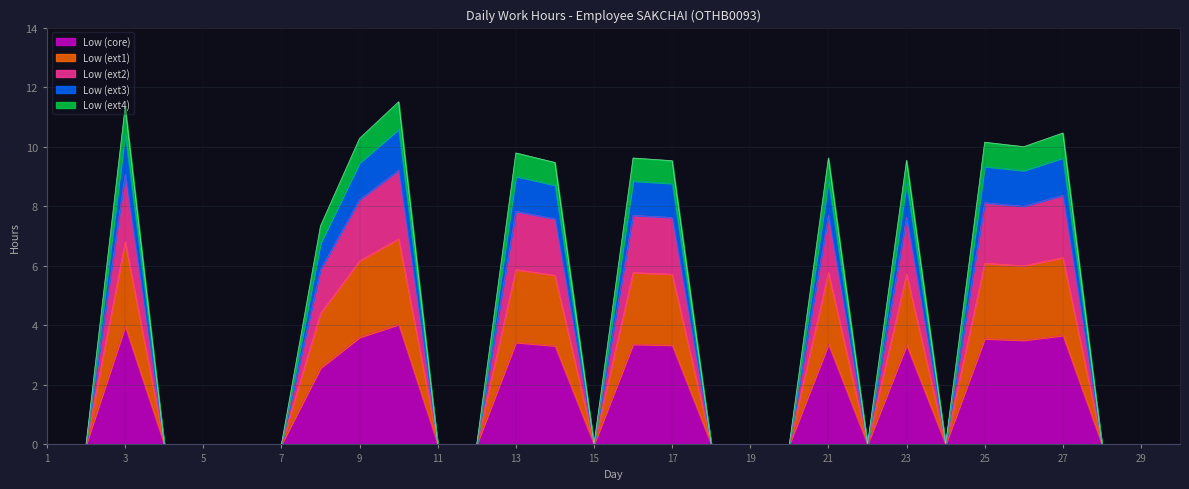

List the labels in order of value, largest first.

10, 3, 27, 9, 25, 26, 13, 16, 21, 23, 17, 14, 8, 1, 2, 4, 5, 6, 7, 11, 12, 15, 18, 19, 20, 22, 24, 28, 29, 30